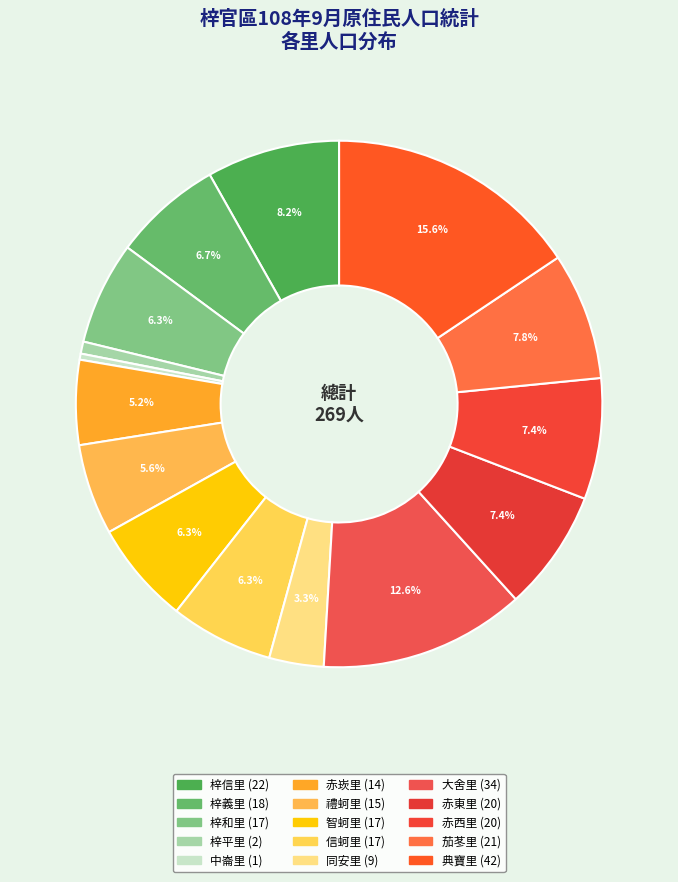

Combined, what portion of the pie is 智蚵里 and 梓義里?

13.0%